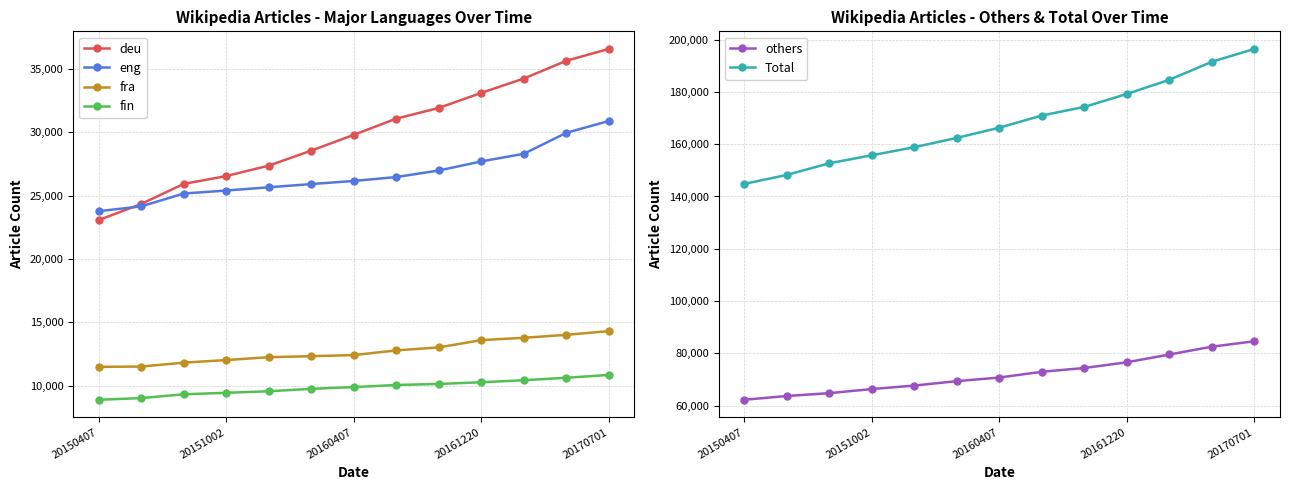

How many series are shown in this chart?

6